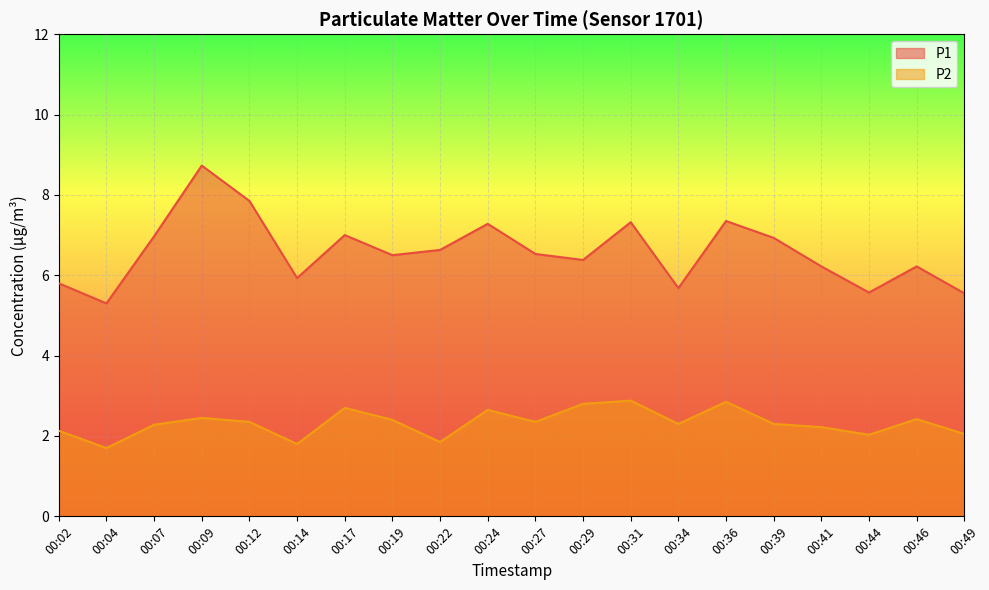

What is the spread (max minus min) of values at 00:36?

4.5